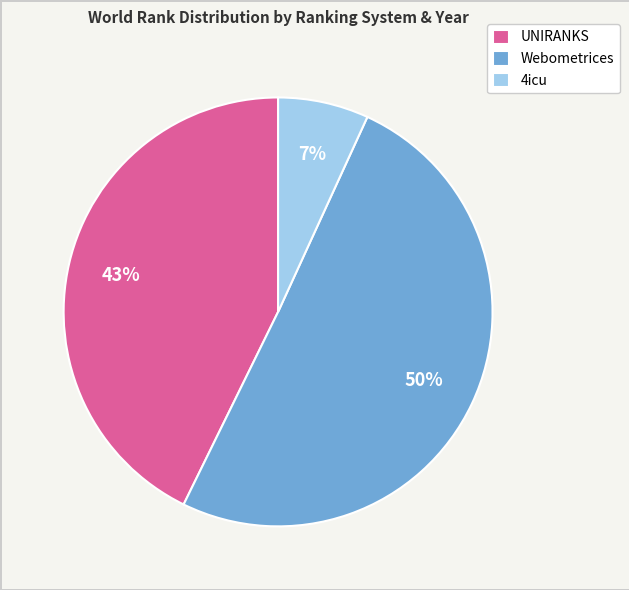

To the nearest percent, what percentage of the pie is Webometrices?

50%